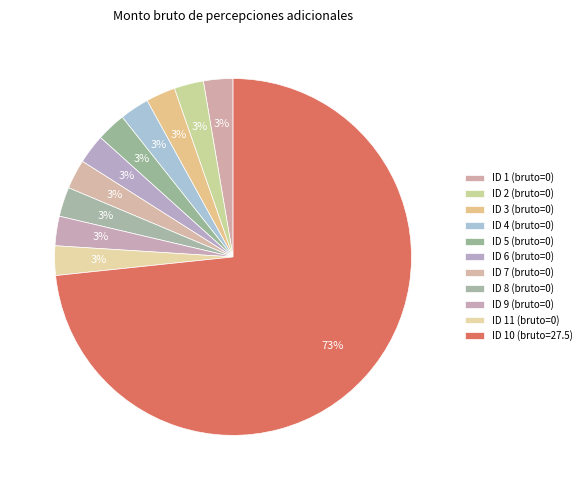

What is the smallest slice in the pie chart?

1